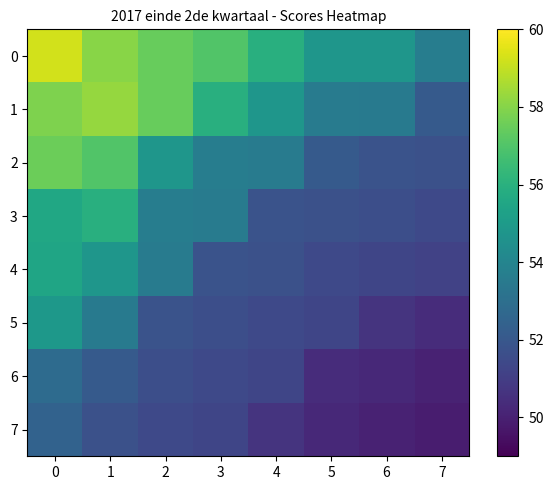

What is the total value across all series at 0?

445.8